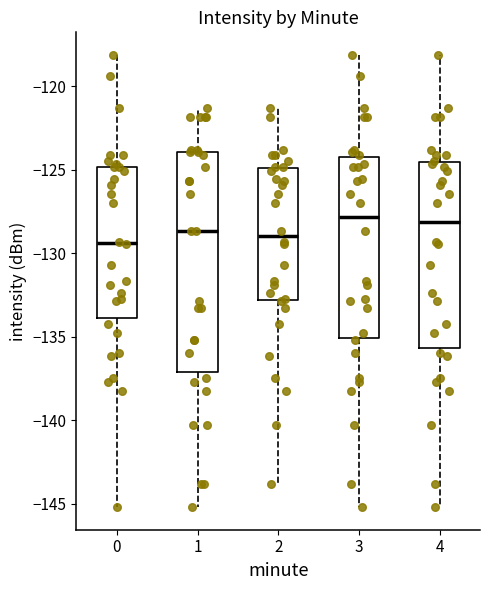

Where does the lower whisker of the box at x = 1 end on the y-axis? The values are not printed on the chart, so give them approximately, as read against the axis.

-145.0